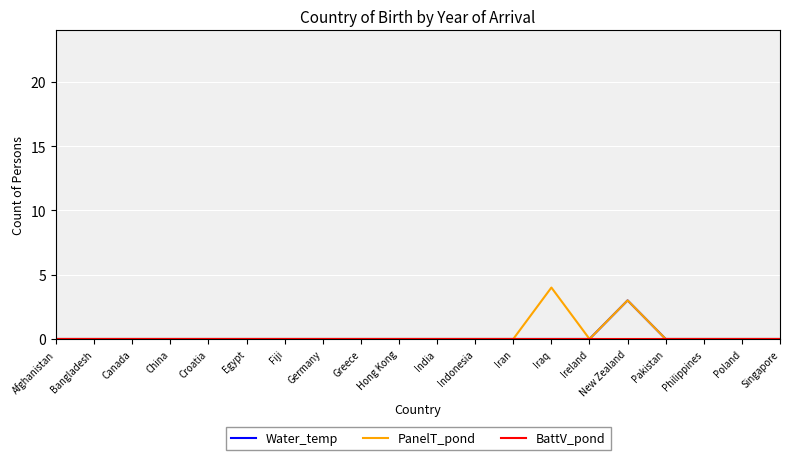

Which series has the largest total across all categories?

PanelT_pond